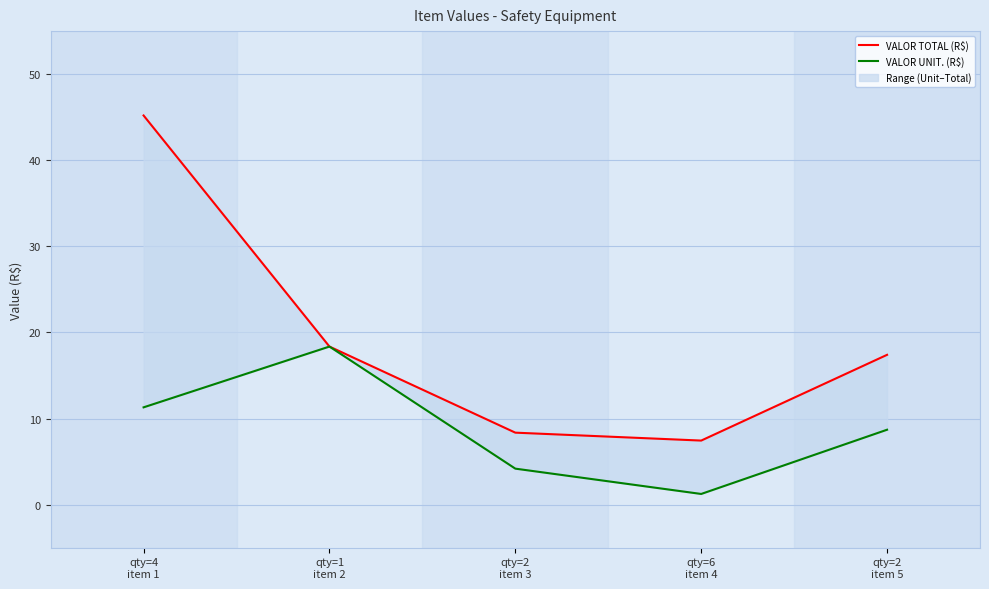

Rank the series at qty=2
item 3 from highest to lowest value.

VALOR TOTAL (R$), VALOR UNIT. (R$)